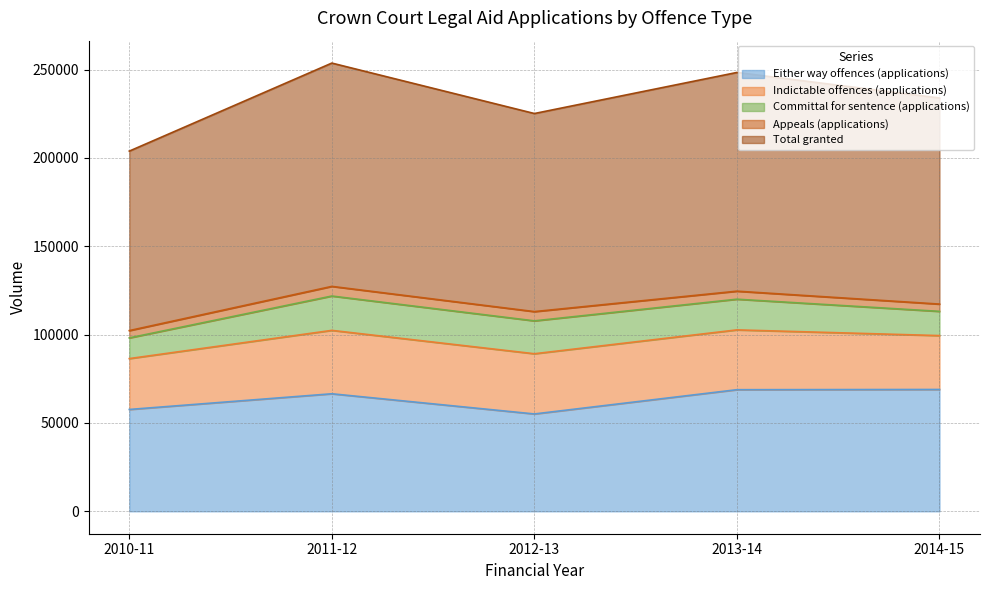

Rank the categories by Appeals (applications) value from highest to lowest.

2011-12, 2012-13, 2013-14, 2010-11, 2014-15